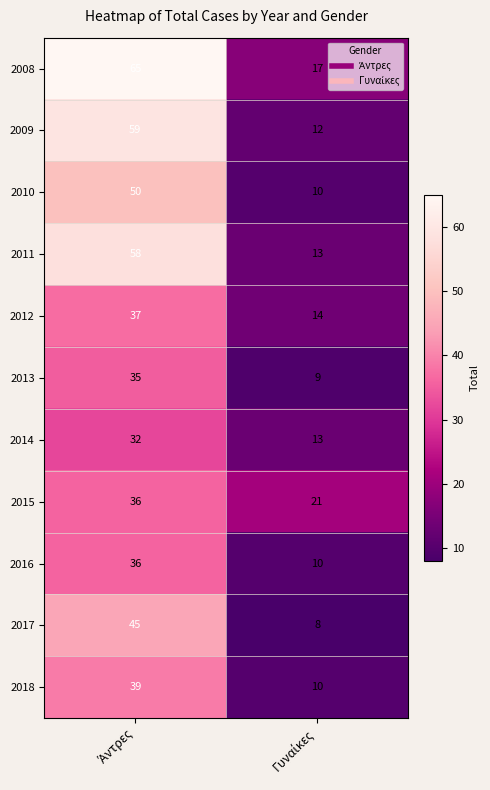

Count the number of categories in the chart.

2